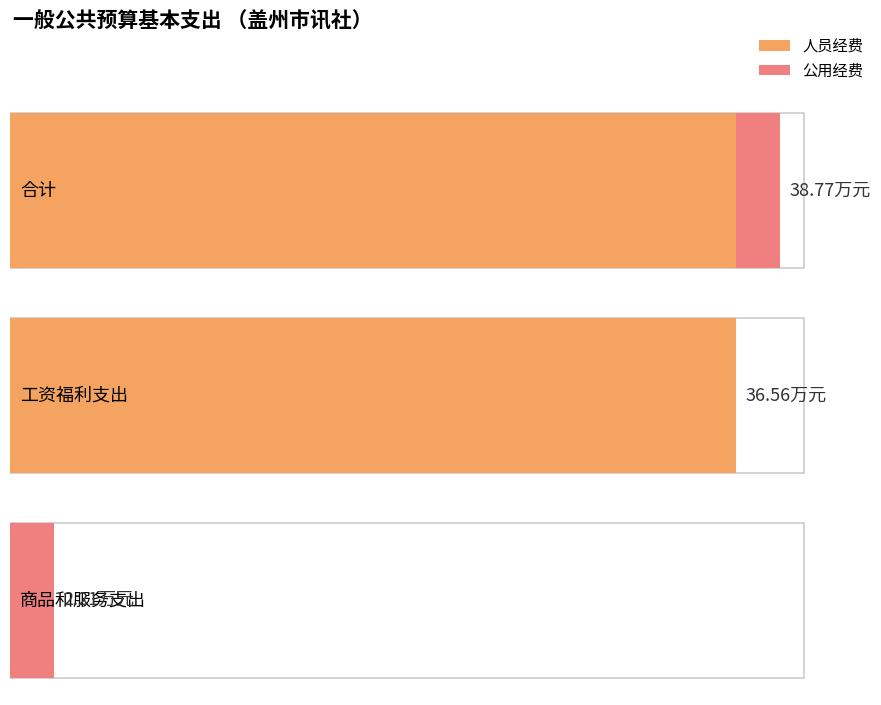

What position from the left is 商品和服务支出?

3